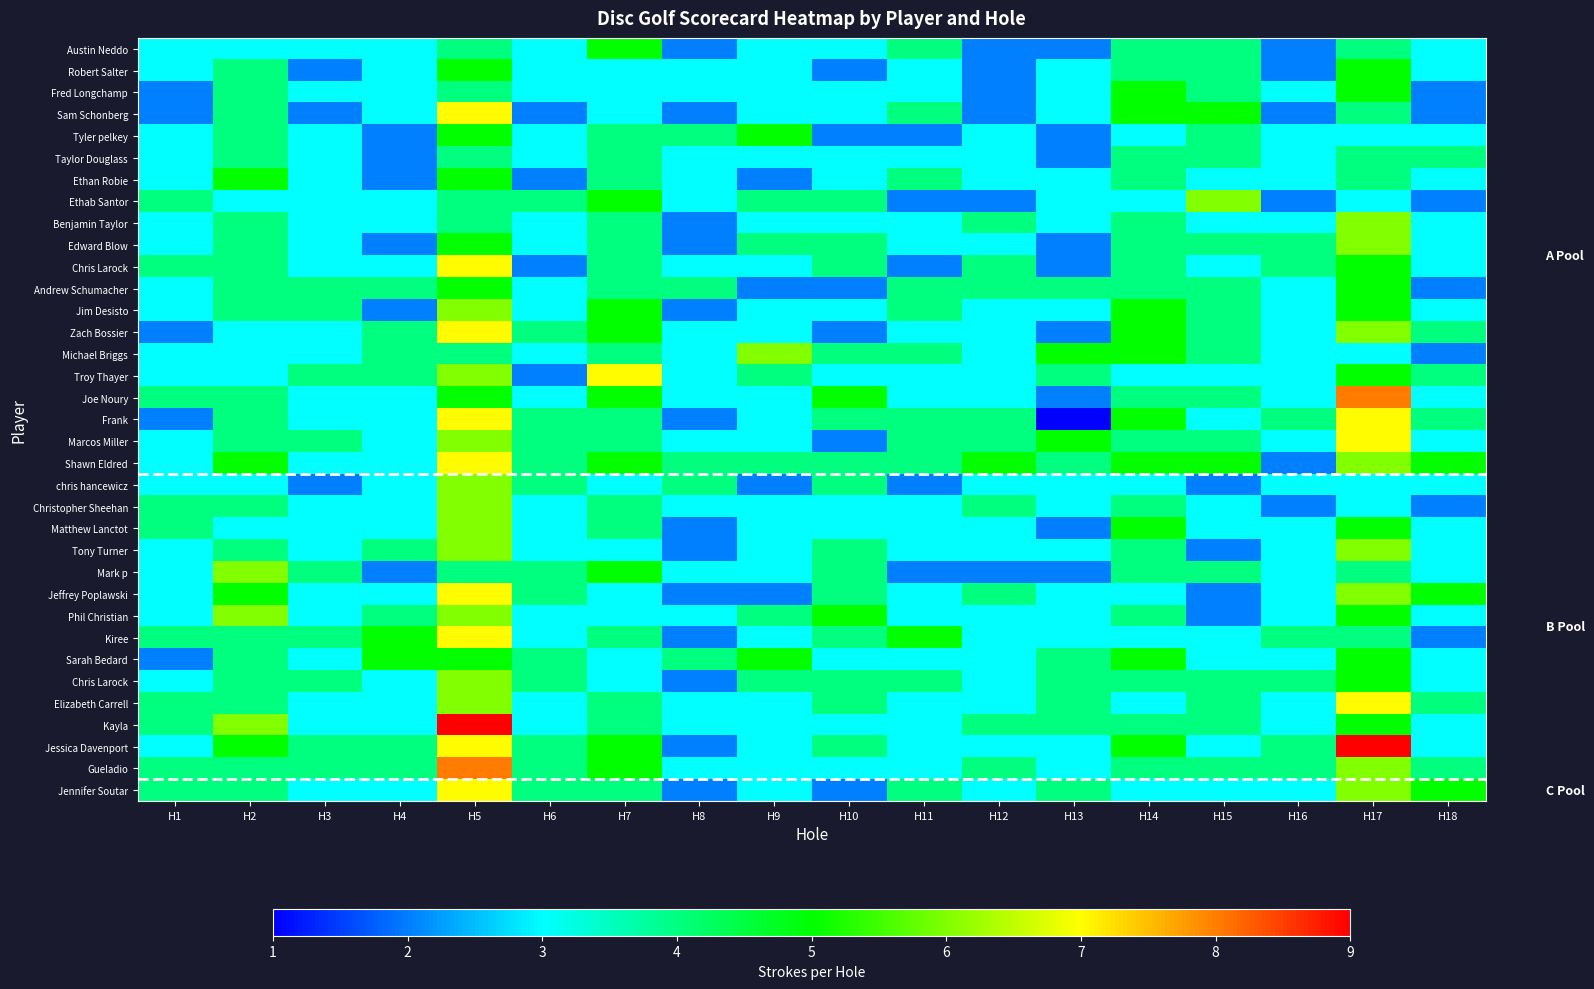

At how many categories does at least one series exceed 7?

2